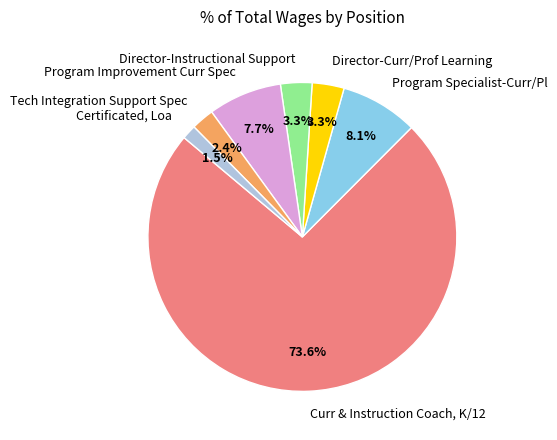

Does Curr & Instruction Coach, K/12 represent more than half of the total?

Yes